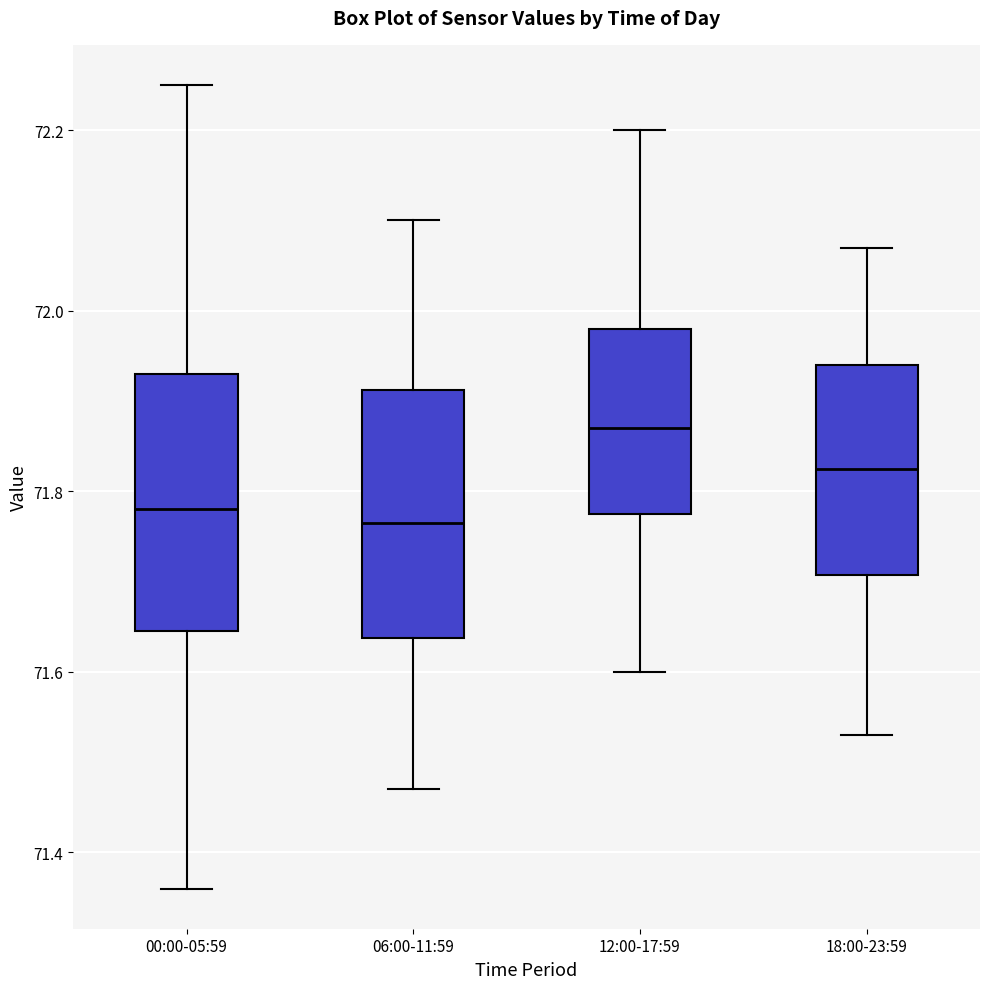

Reading left to right, transcribe this box plot: for each box, give where its median line is, the range the box spans, and where its two whiskers end, as read against the y-axis. The values are not printed on the chart, so give them approximately, as read against the axis.

00:00-05:59: median 71.78, box 71.64 to 71.94, whiskers 71.36 to 72.26
06:00-11:59: median 71.76, box 71.64 to 71.92, whiskers 71.48 to 72.10
12:00-17:59: median 71.88, box 71.78 to 71.98, whiskers 71.60 to 72.20
18:00-23:59: median 71.82, box 71.70 to 71.94, whiskers 71.54 to 72.08